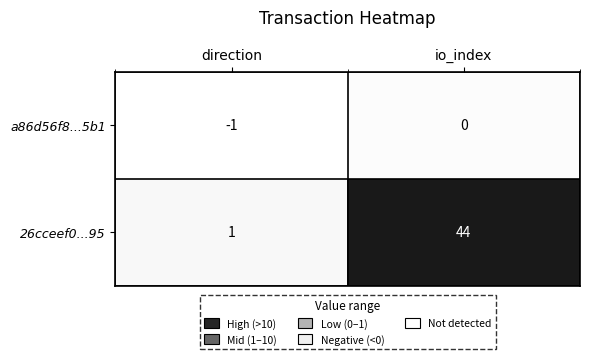

List the series in order of their peak value, lowest first.

a86d56f8...5b1, 26cceef0...95